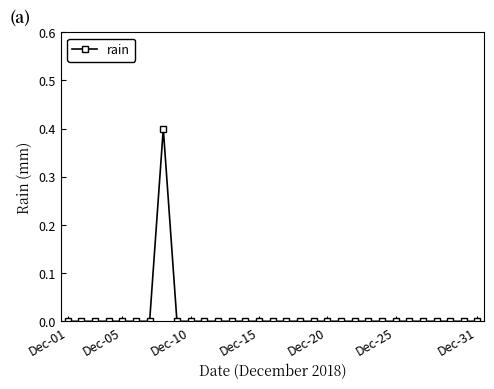

Is this an area chart (filled region under the line)?

No